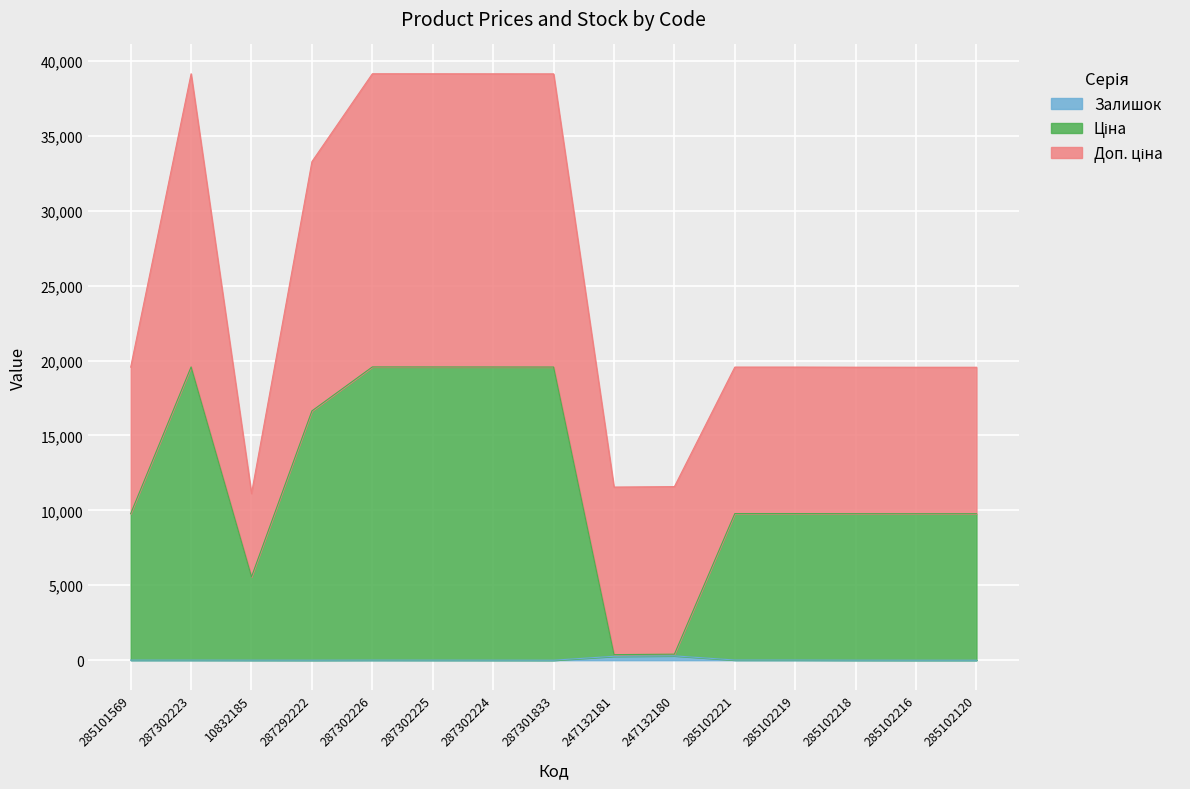

Does the chart display data point markers on the line(s)?

No